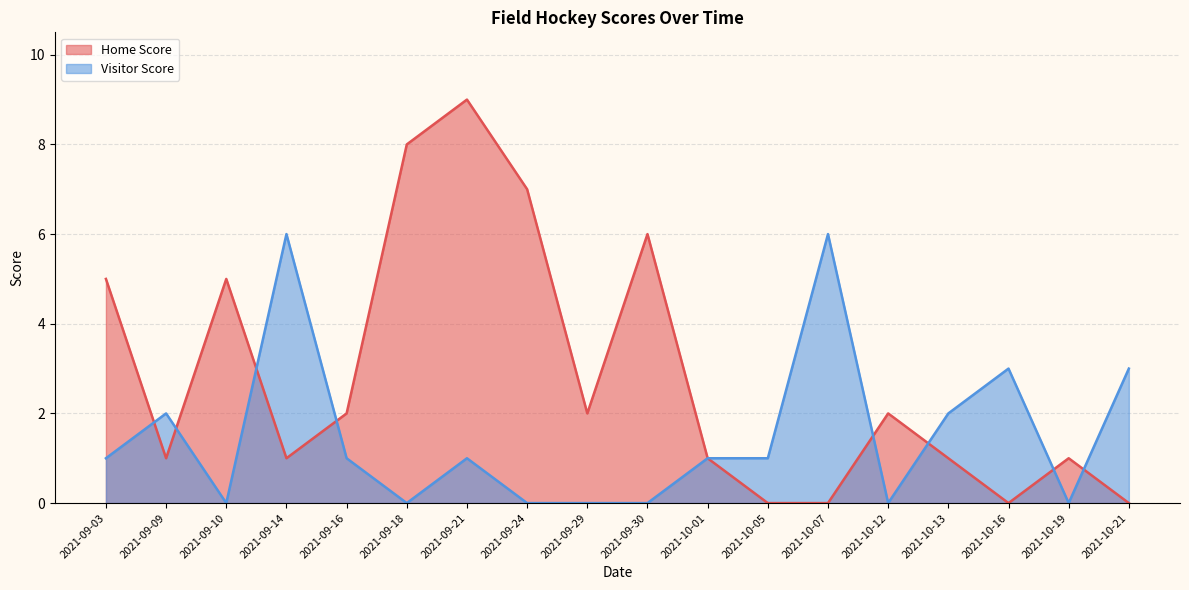

Does the chart have visible grid lines?

Yes